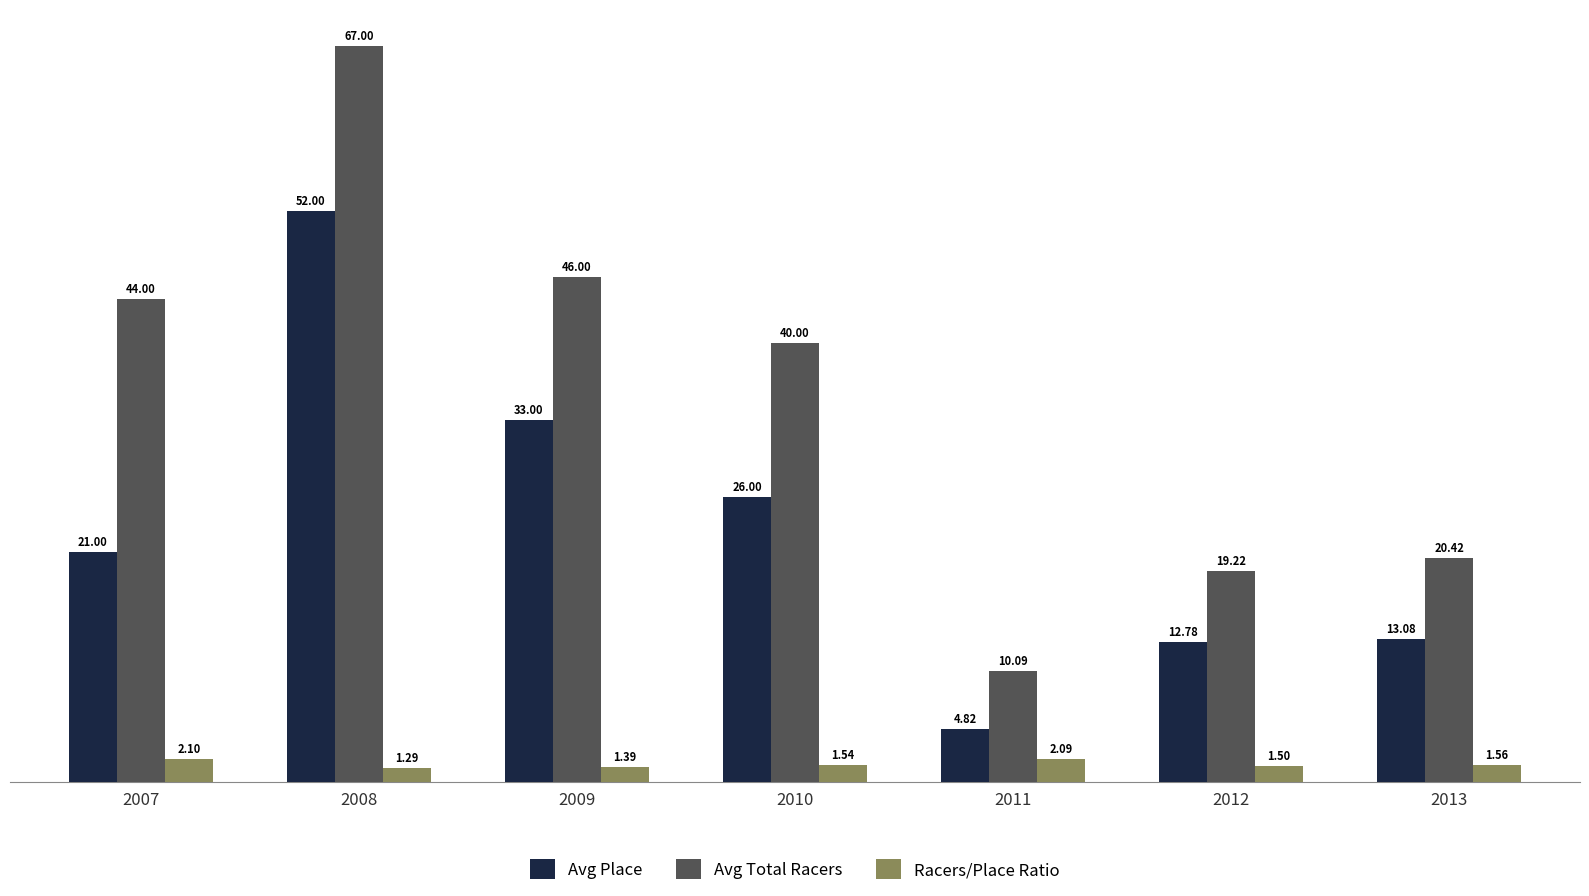

Which series has the largest total across all categories?

Avg Total Racers